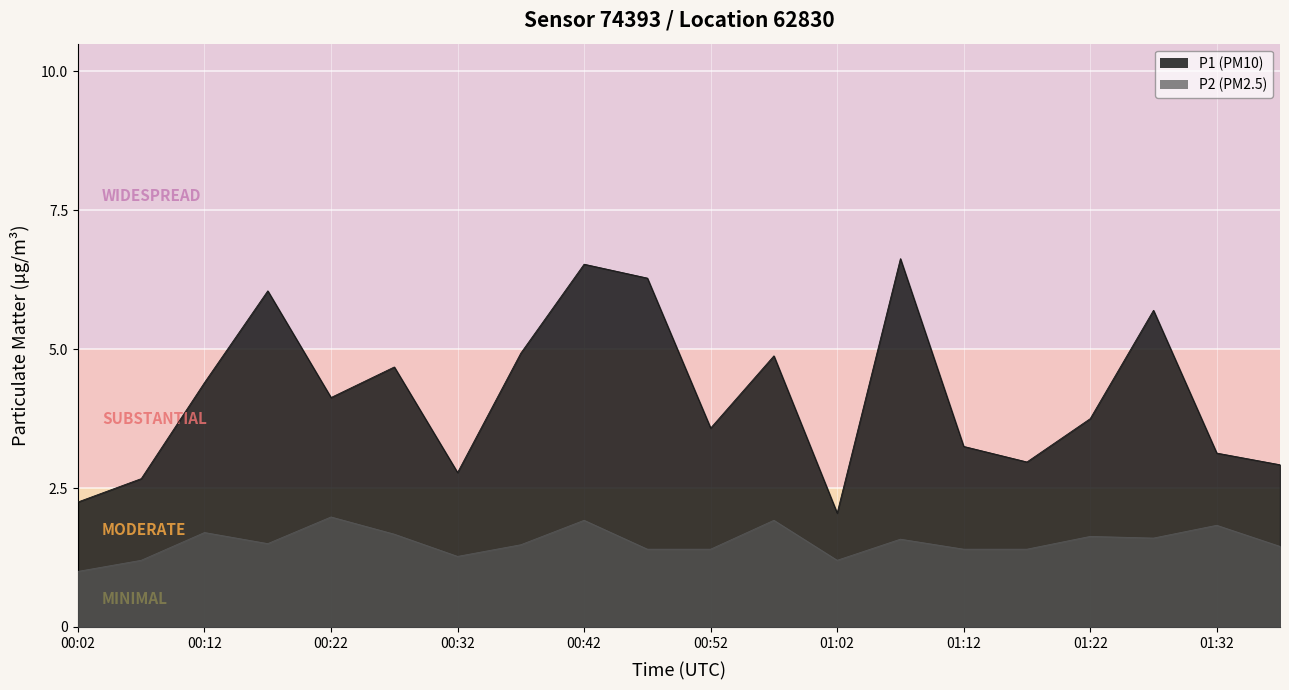

What is the highest value of the P1 series?

6.6